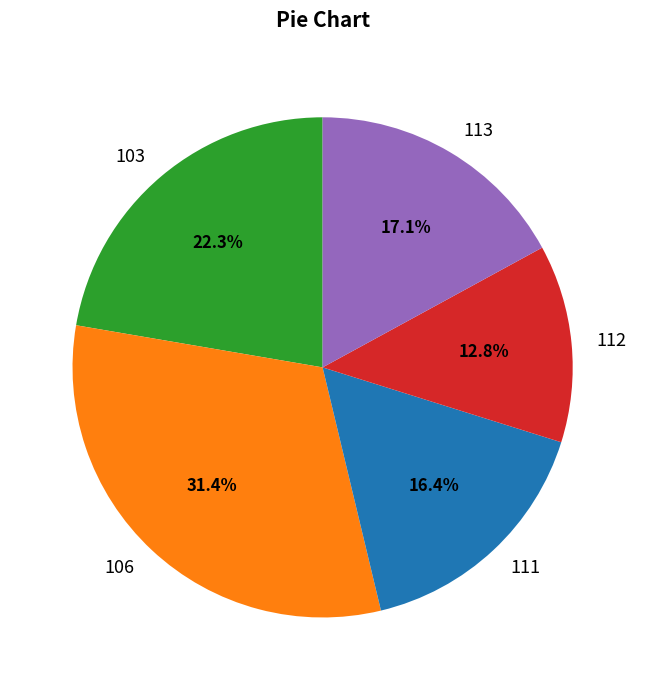

Between 111 and 103, which is larger?

103